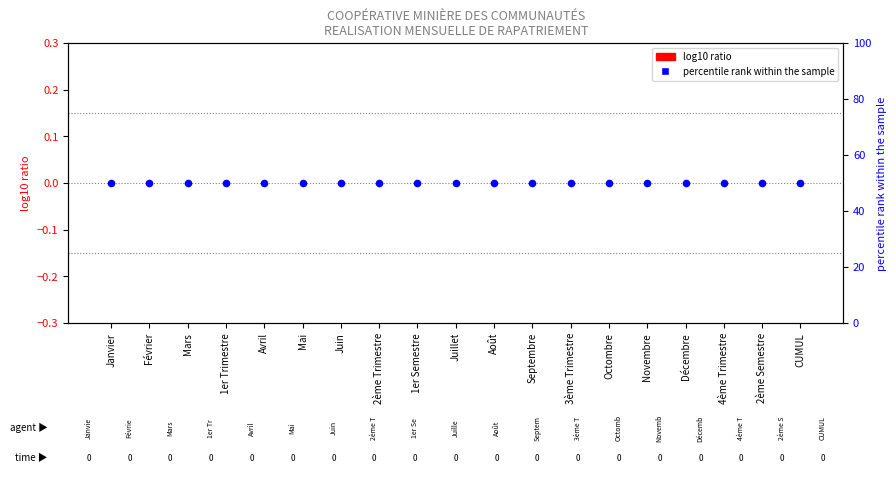

What are all the series names shown in the legend?

log10 ratio, percentile rank within the sample